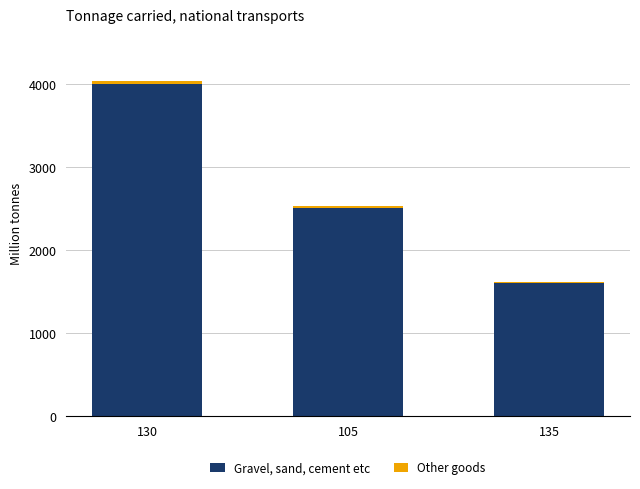

Count the number of categories in the chart.

3